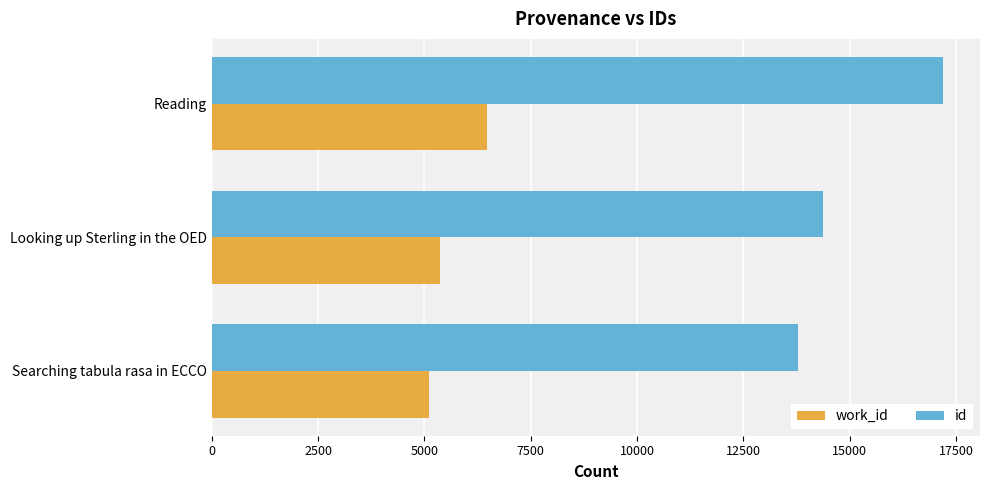

Which category has the highest value across all series?

Reading